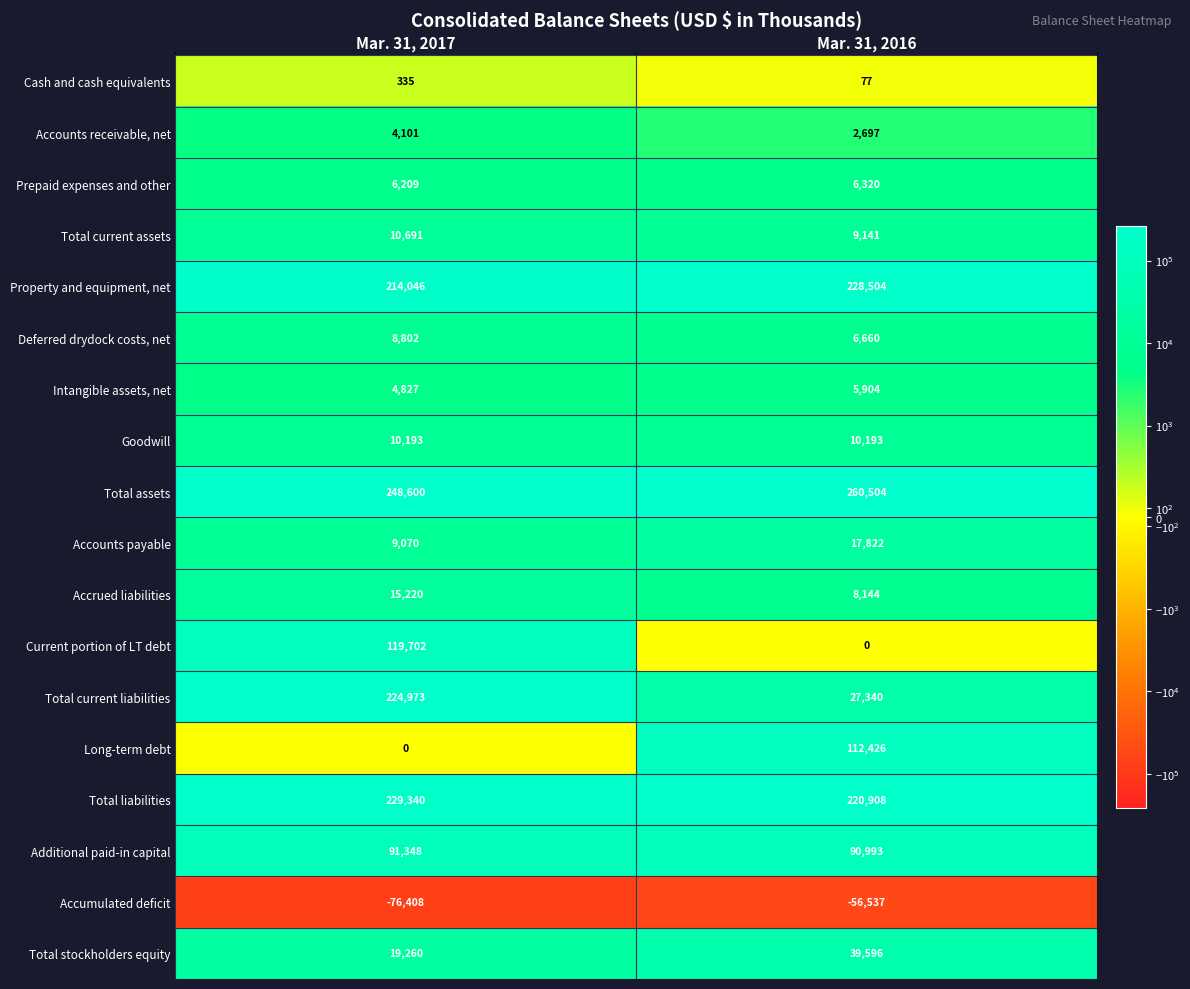

What is the difference between the maximum and minimum values in the Total liabilities series?

8432